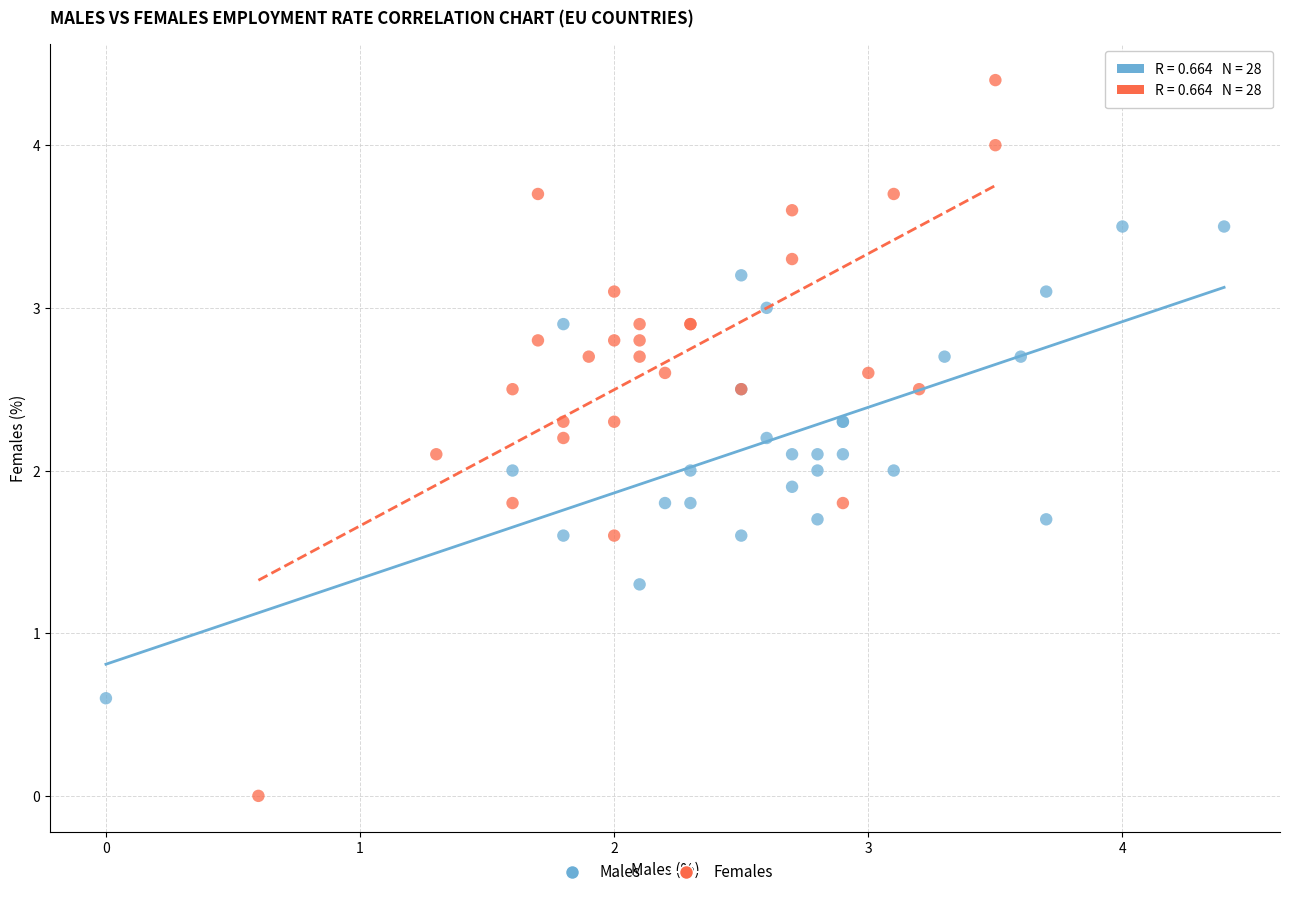

Which series has the largest Y range (max minus min)?

Females